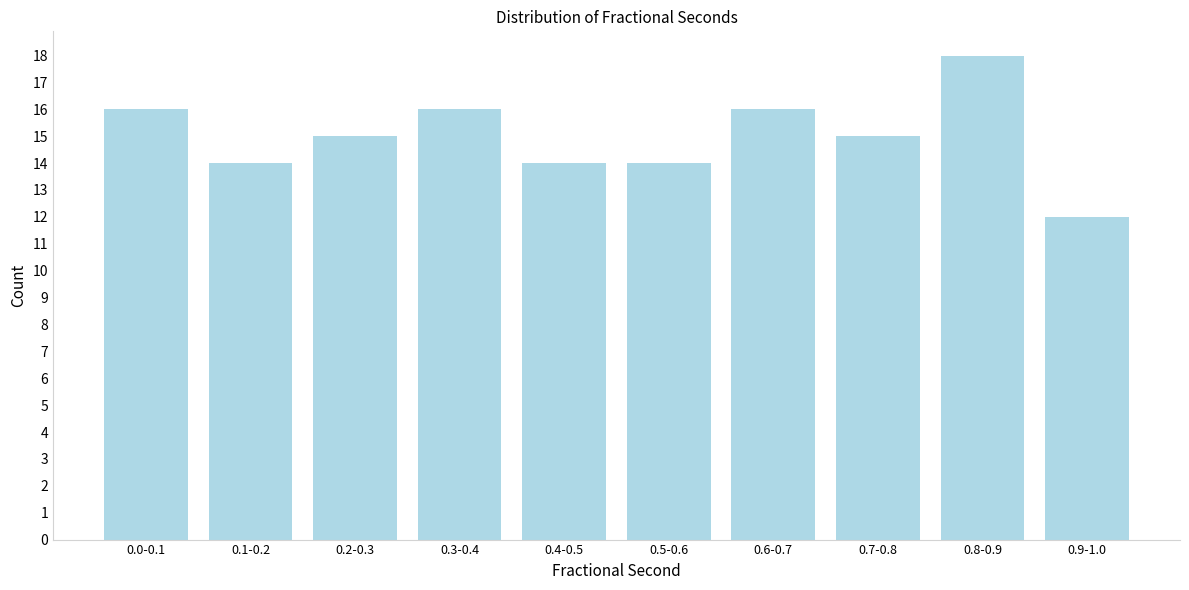

Reading left to right, transcribe all the data shown in this chart.

16	14	15	16	14	14	16	15	18	12